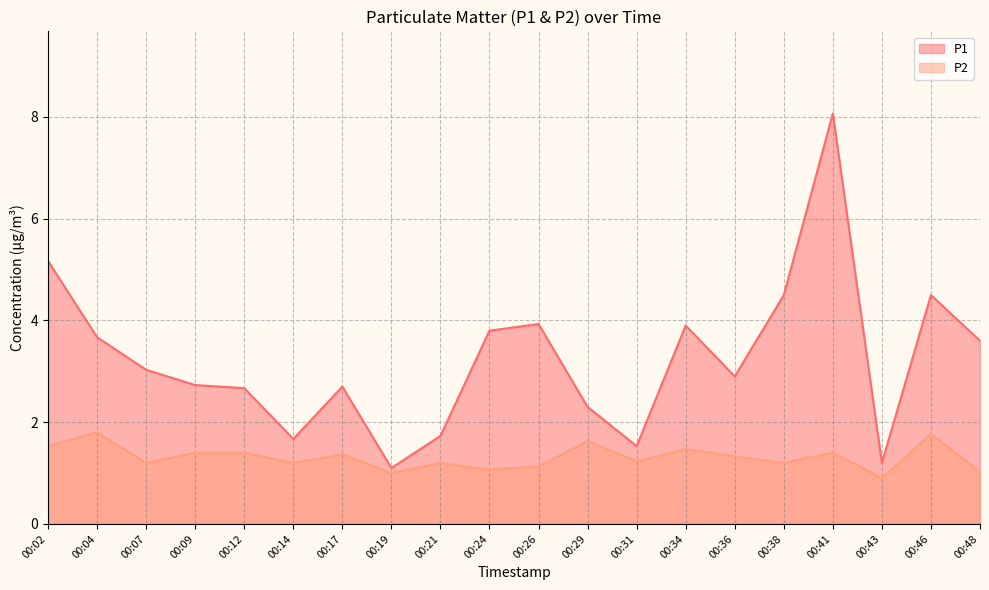

In P1, how many points are higher than both neighbors (excluding endpoints)?

5